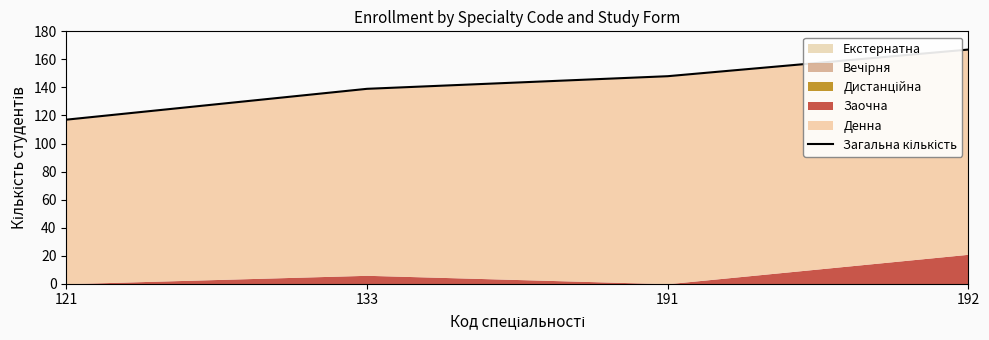

The value at 191 is 148. True or false?

True